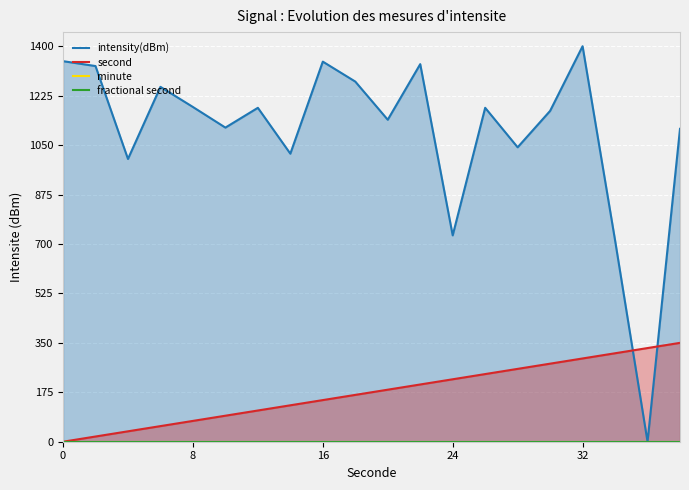

True or false: second has a value of 76.4 at 32.

False